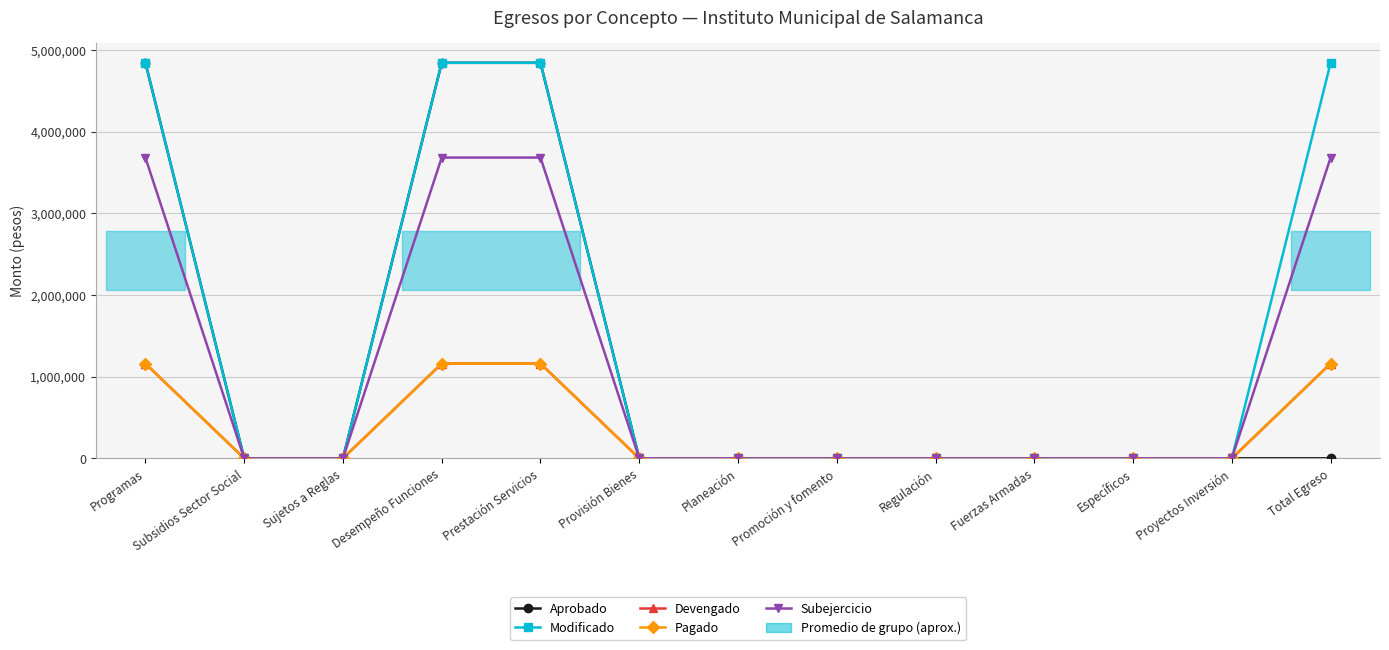

The value of Devengado at Proyectos Inversión is 432507.4. True or false?

False